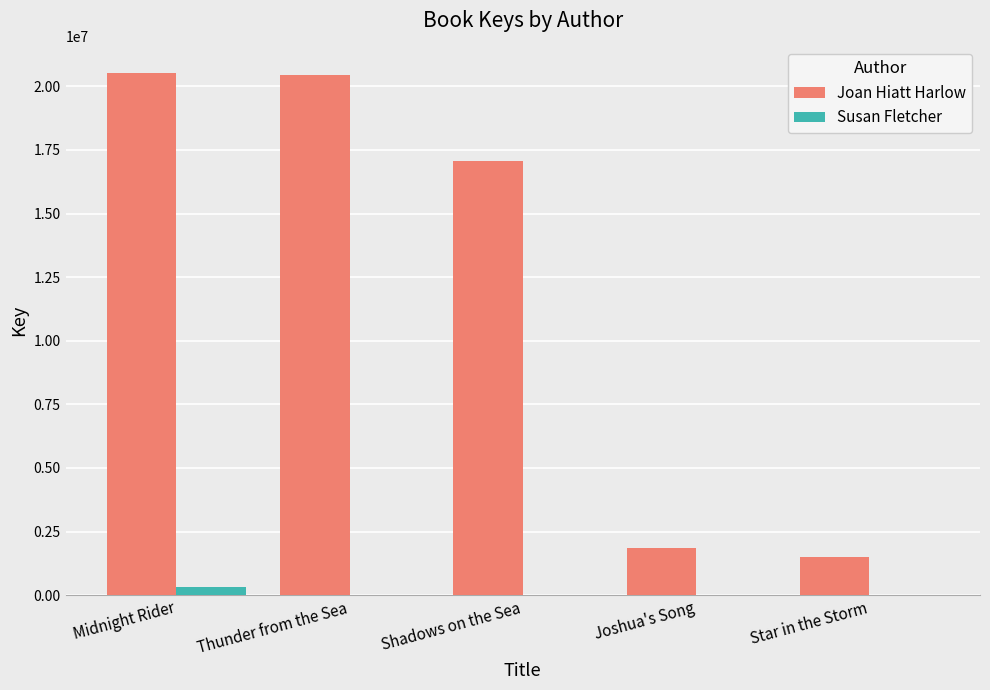

What is the total value across all series at Shadows on the Sea?

17058484